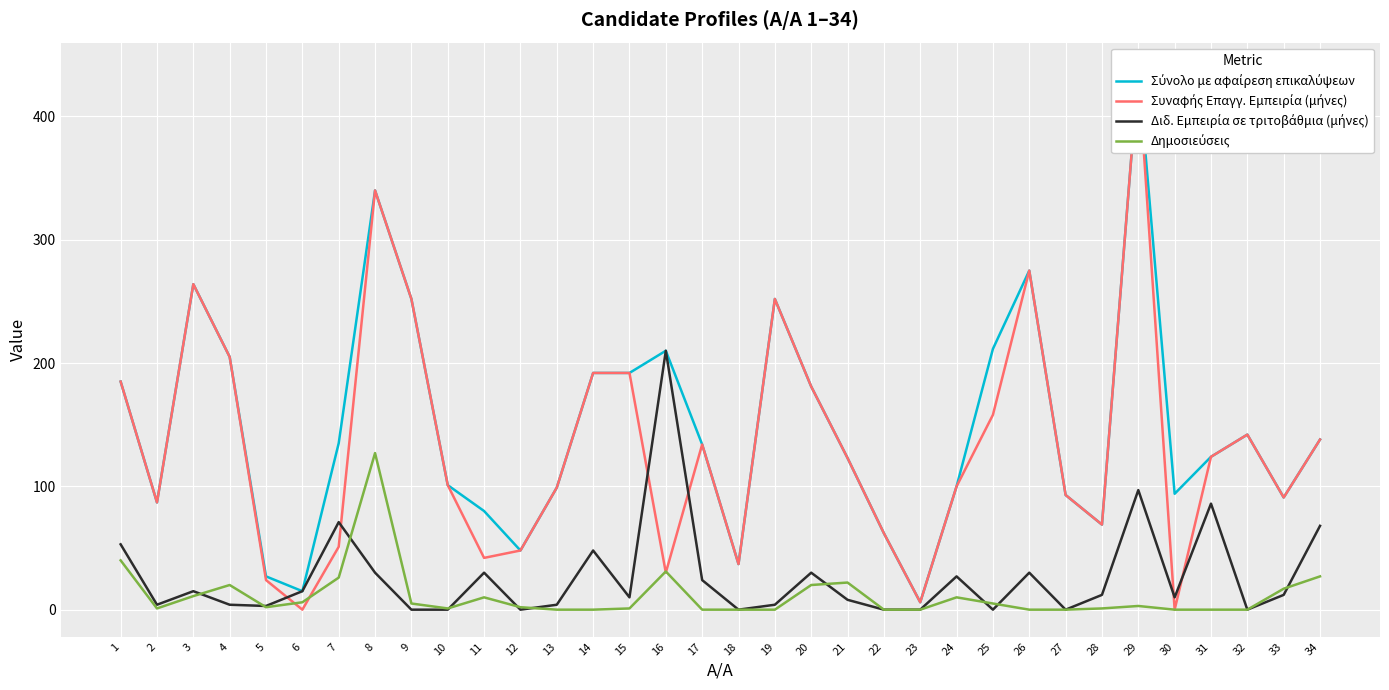

List the series in order of their peak value, highest first.

Σύνολο με αφαίρεση επικαλύψεων, Συναφής Επαγγ. Εμπειρία (μήνες), Διδ. Εμπειρία σε τριτοβάθμια (μήνες), Δημοσιεύσεις